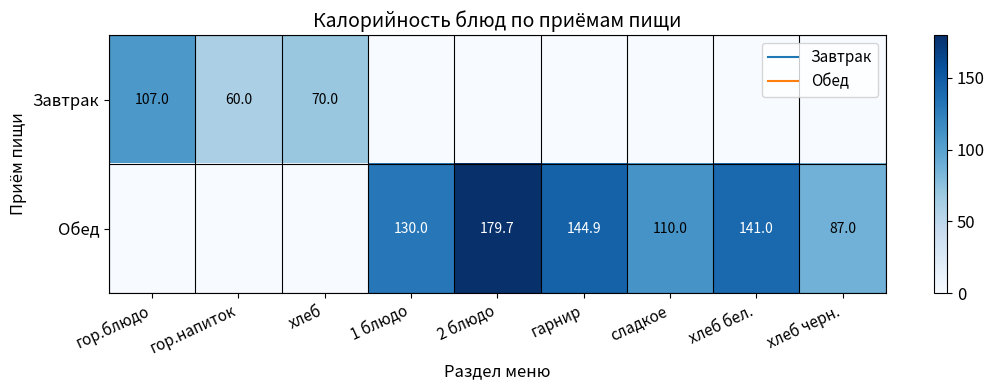

Rank the categories by Обед value from lowest to highest.

гор.блюдо, гор.напиток, хлеб, хлеб черн., сладкое, 1 блюдо, хлеб бел., гарнир, 2 блюдо